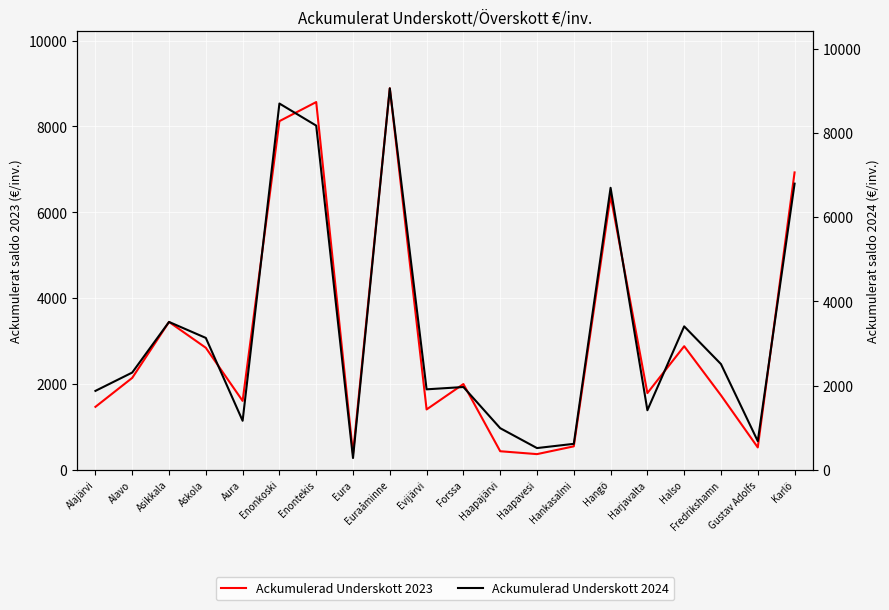

At which label is Ackumulerad Underskott 2023 closest to 4626?

Asikkala